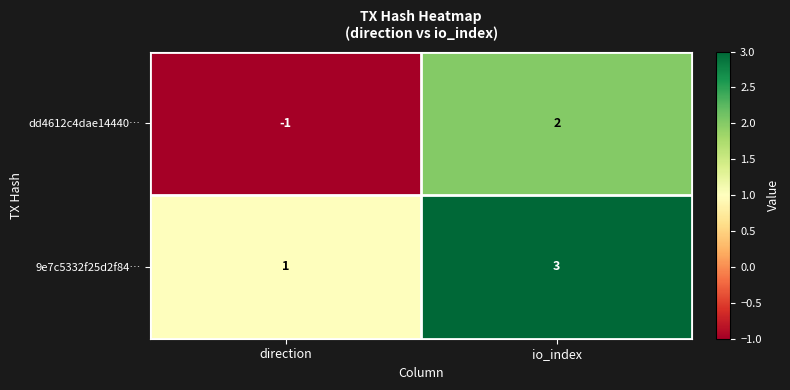

Reading left to right, extract all data points from this chart.

dd4612c4dae14440…: direction=-1	io_index=2
9e7c5332f25d2f84…: direction=1	io_index=3